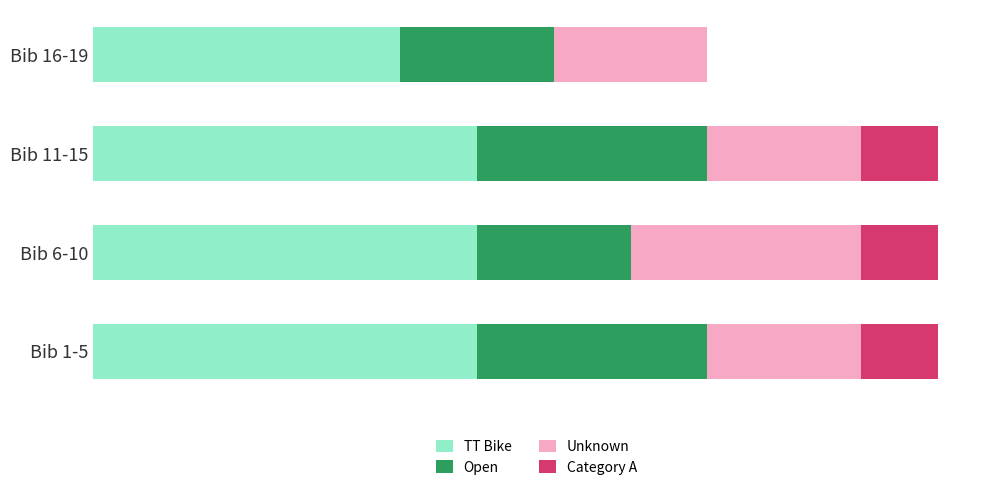

What is the value of the Unknown bar at the 3rd from the left?

2